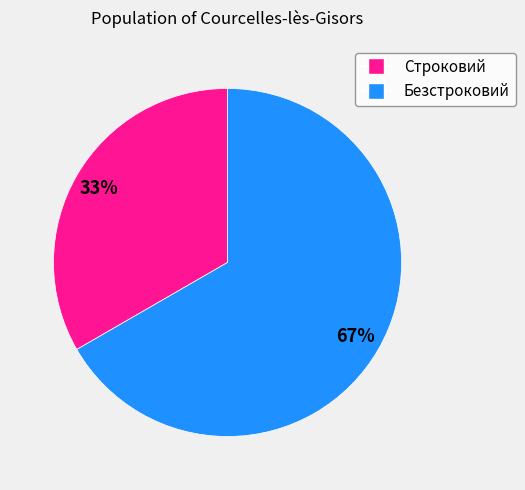

Is it true that Строковий is 43% of the pie?

False